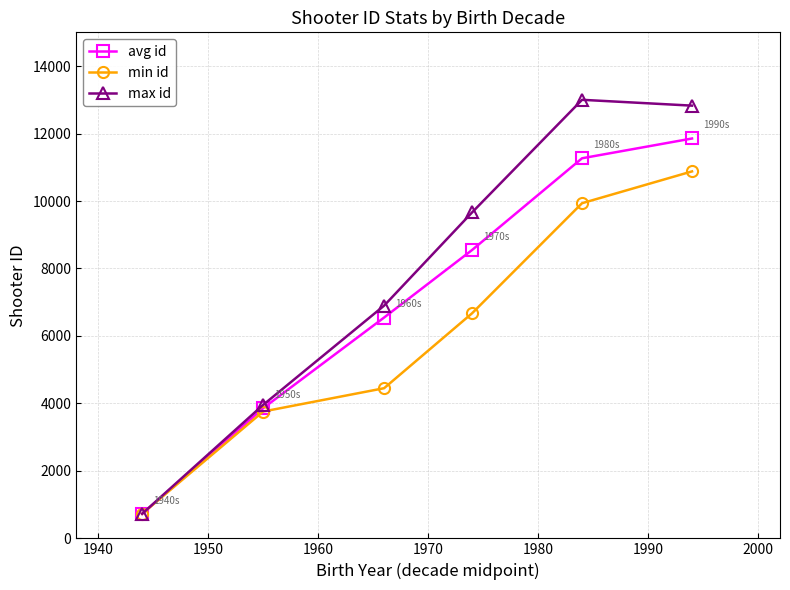

Reading left to right, transcribe all the data shown in this chart.

avg id: 729	3858	6546	8548	11267	11853
min id: 729	3760	4451	6672	9935	10878
max id: 729	3956	6898	9662	13000	12827